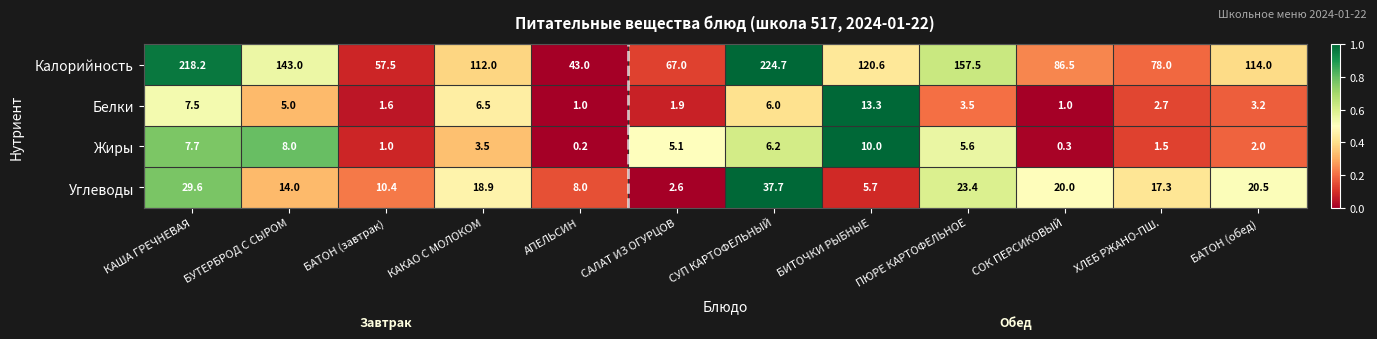

Between КАША ГРЕЧНЕВАЯ and БИТОЧКИ РЫБНЫЕ, which series saw the biggest shift?

Калорийность